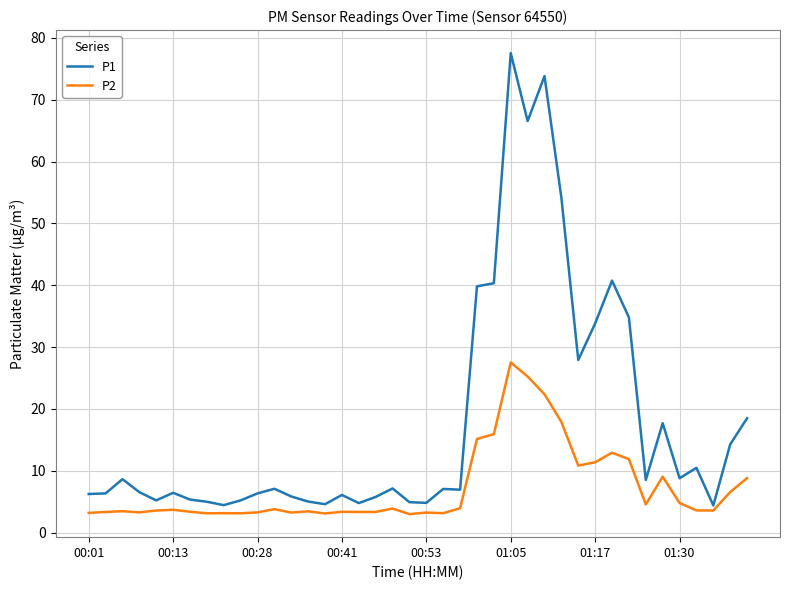

What is the maximum value shown in the chart?

77.5